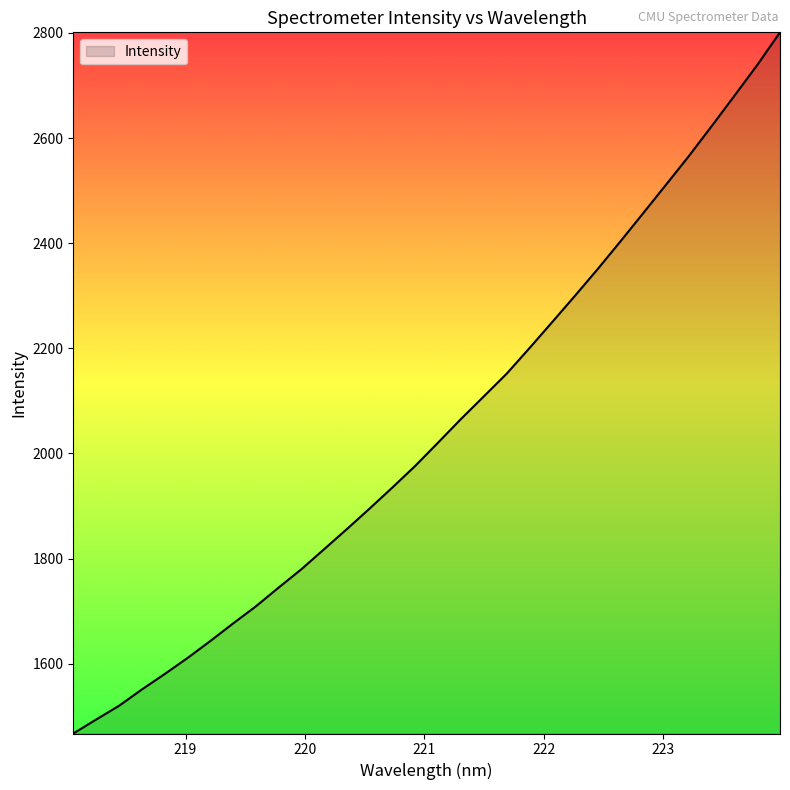

What is the greatest value displayed?

2801.2